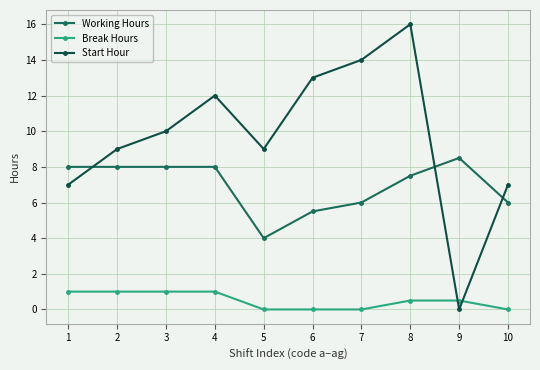

Reading left to right, extract all data points from this chart.

Working Hours: 1=8.0	2=8.0	3=8.0	4=8.0	5=4.0	6=5.5	7=6.0	8=7.5	9=8.5	10=6.0
Break Hours: 1=1.0	2=1.0	3=1.0	4=1.0	5=0.0	6=0.0	7=0.0	8=0.5	9=0.5	10=0.0
Start Hour: 1=7.0	2=9.0	3=10.0	4=12.0	5=9.0	6=13.0	7=14.0	8=16.0	9=0.0	10=7.0